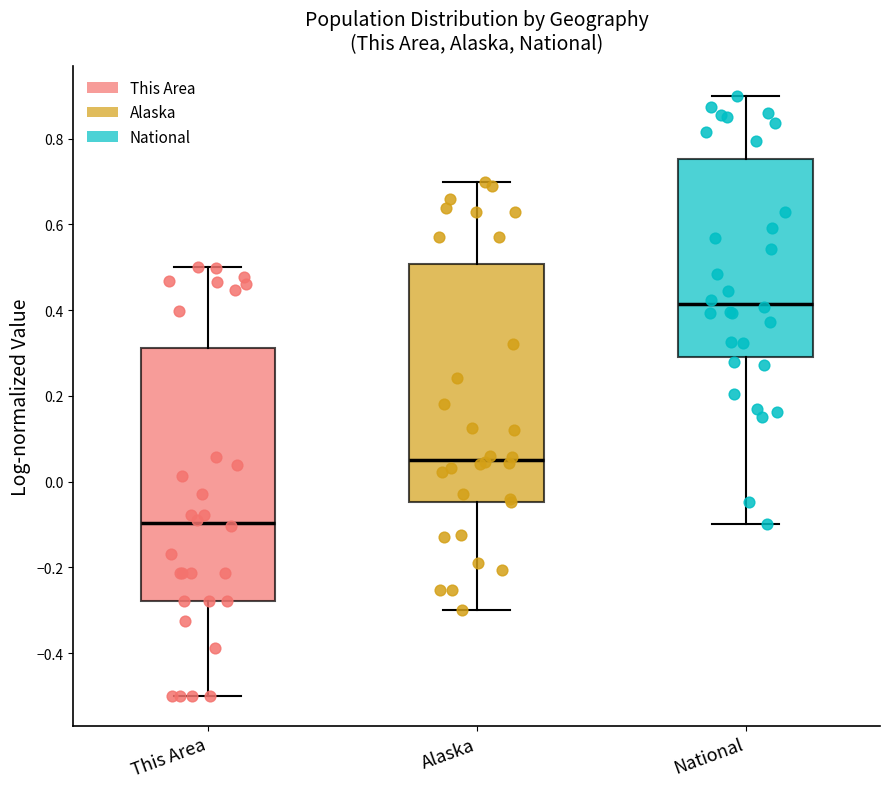

Comparing the boxes themselves (not the whiskers), which one is the tallest?

This Area